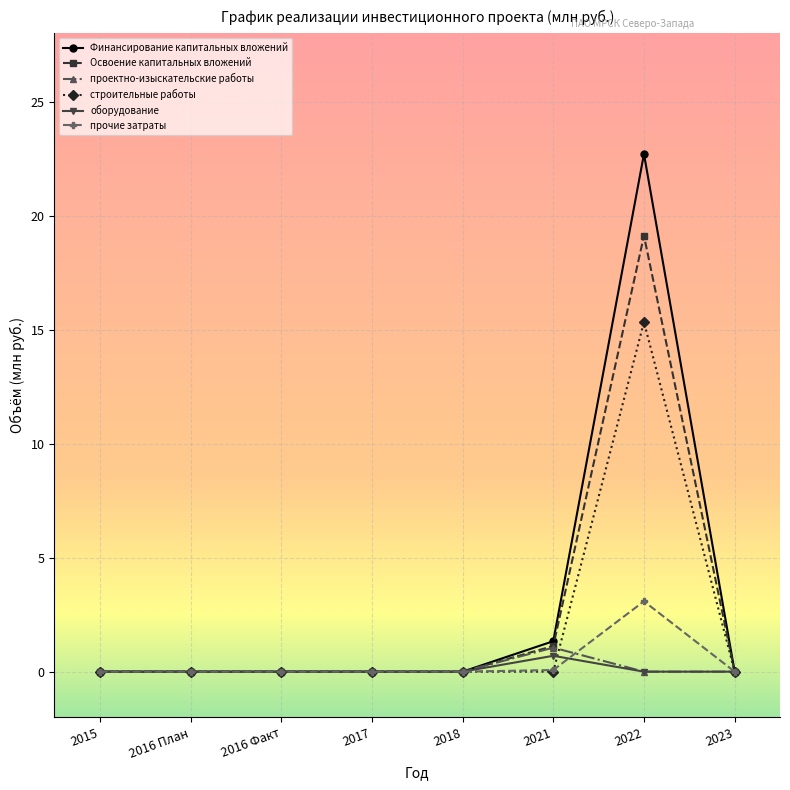

What is the greatest value displayed?

22.7